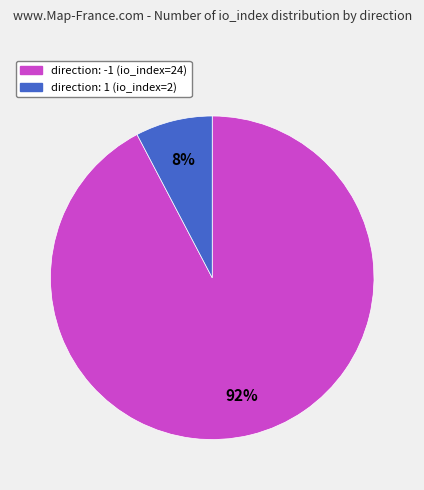

What percentage is the direction: -1 (io_index=24) slice, to the nearest percent?

92%